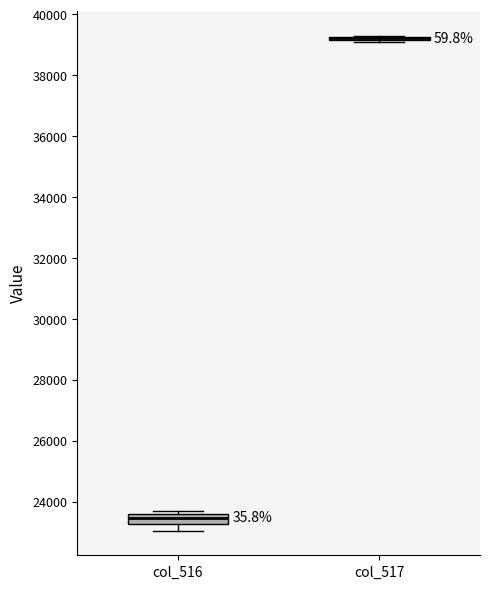

Reading left to right, read every box against the y-axis: the position of its median line, the range the box covers, and the ends of its whiskers. The values are not printed on the chart, so give them approximately, as read against the axis.

col_516: median 23400, box 23200 to 23600, whiskers 23000 to 23600 (just above the box's upper edge)
col_517: box collapsed to a line at 39200, whiskers 39200 to 39200